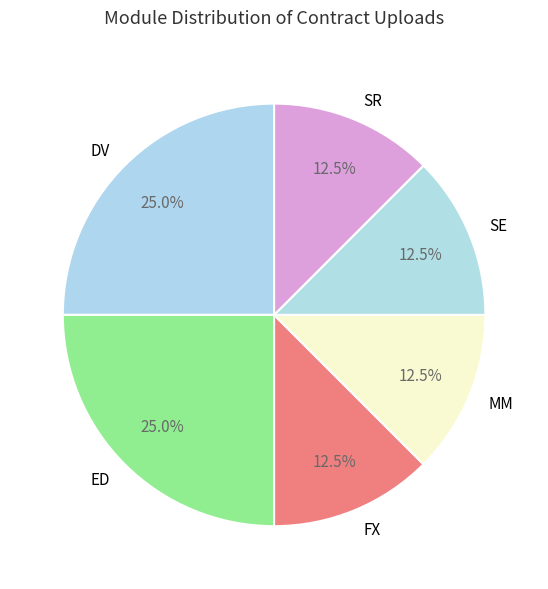

True or false: SR accounts for 24% of the total.

False